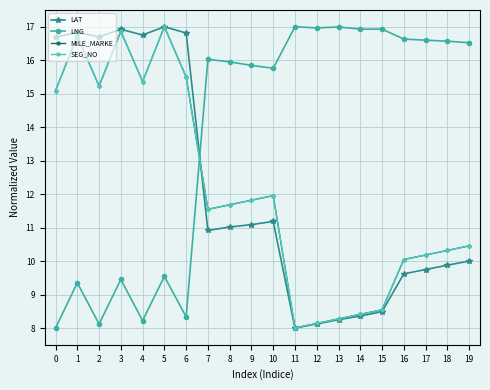

Is it true that LAT equals 16.7 at 2?

True